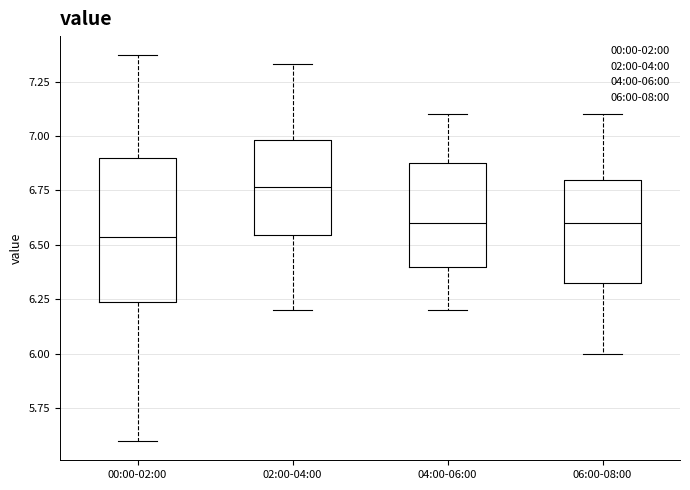

Reading left to right, read every box against the y-axis: the position of its median line, the range the box covers, and the ends of its whiskers. The values are not printed on the chart, so give them approximately, as read against the axis.

00:00-02:00: median 6.55, box 6.25 to 6.90, whiskers 5.60 to 7.35
02:00-04:00: median 6.75, box 6.55 to 7.00, whiskers 6.20 to 7.35
04:00-06:00: median 6.60, box 6.40 to 6.90, whiskers 6.20 to 7.10
06:00-08:00: median 6.60, box 6.35 to 6.80, whiskers 6.00 to 7.10